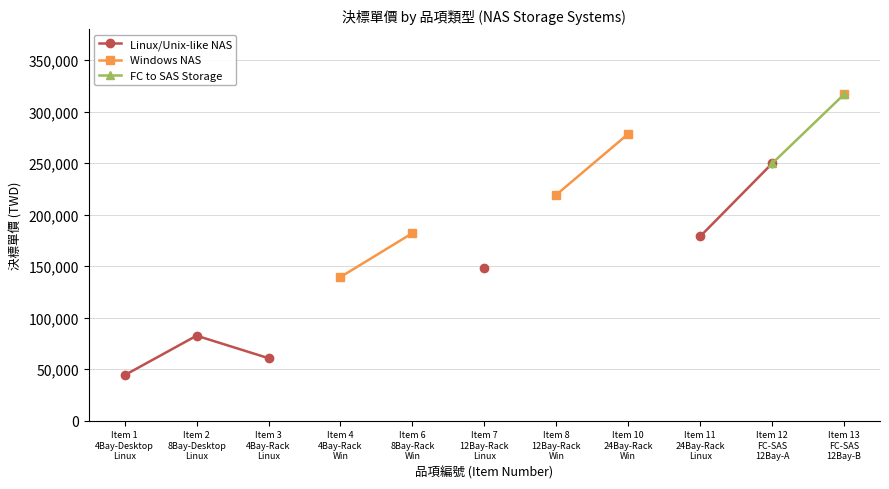

True or false: FC to SAS Storage has more than 1 points higher than both neighbors.

False